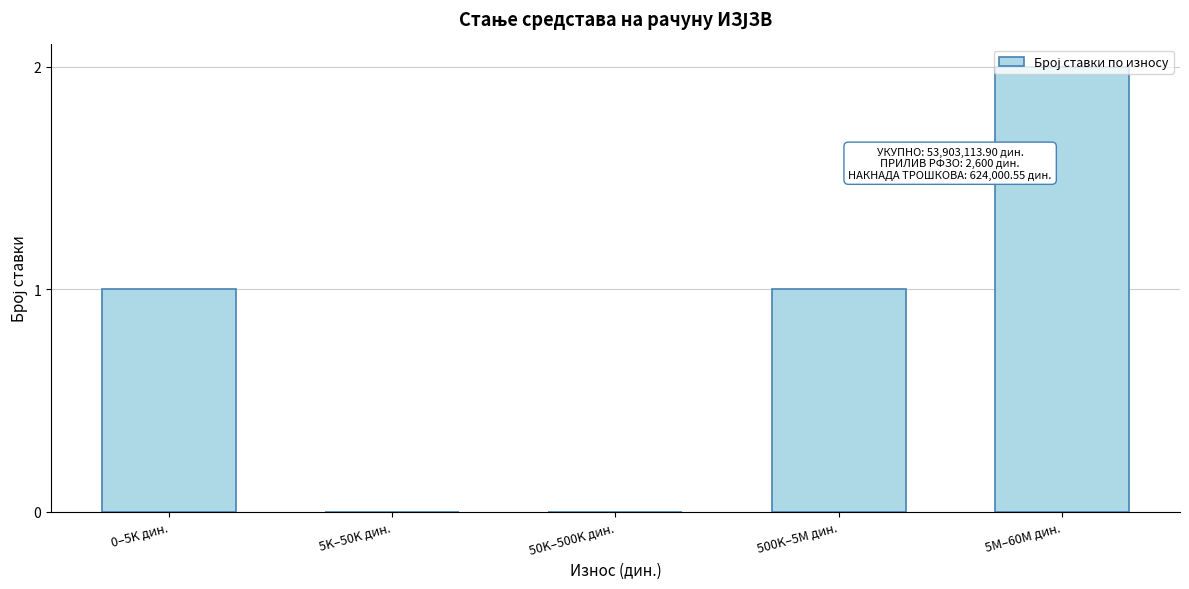

What is the ratio of the value at 0–5K дин. to the value at 500K–5M дин.?

1.0